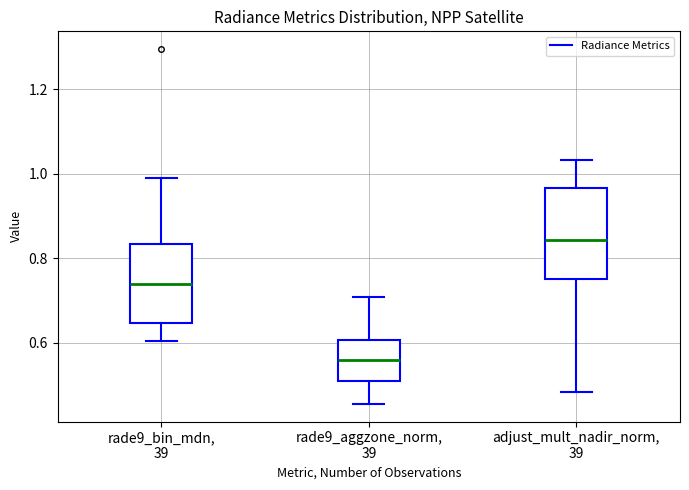

Where is the lower edge of the box for adjust_mult_nadir_norm, 39 on the y-axis? The values are not printed on the chart, so give them approximately, as read against the axis.

0.74